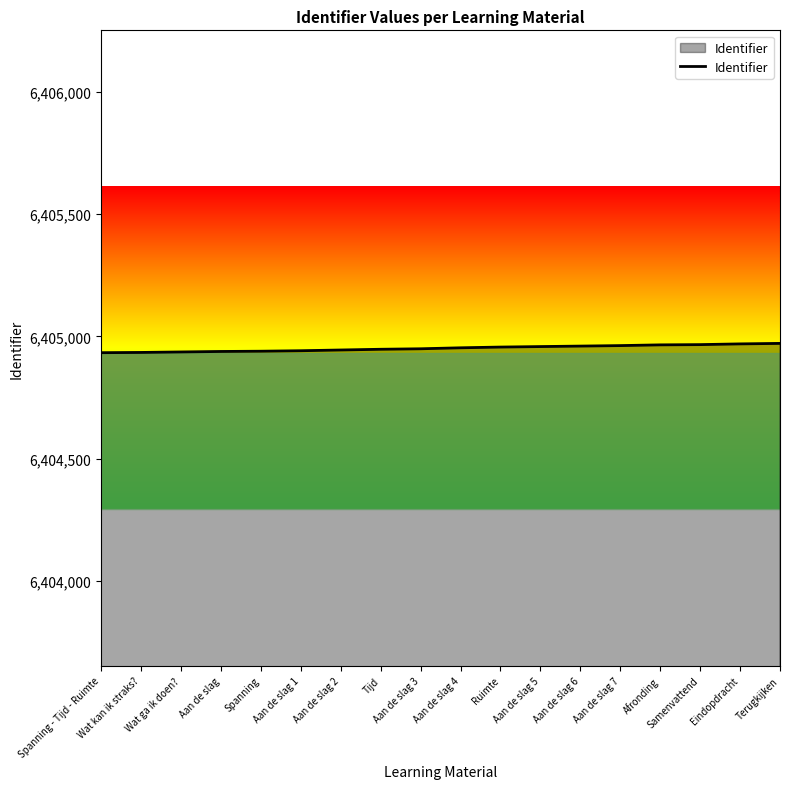

How many lines are shown in the chart?

1